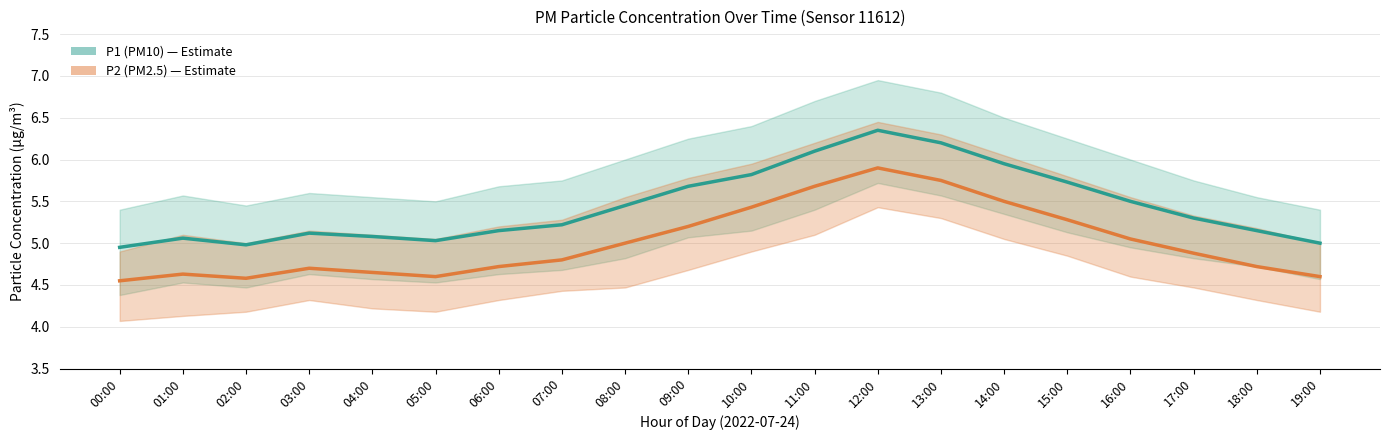

True or false: P1 (PM10) has more than 2 points higher than both neighbors.

True